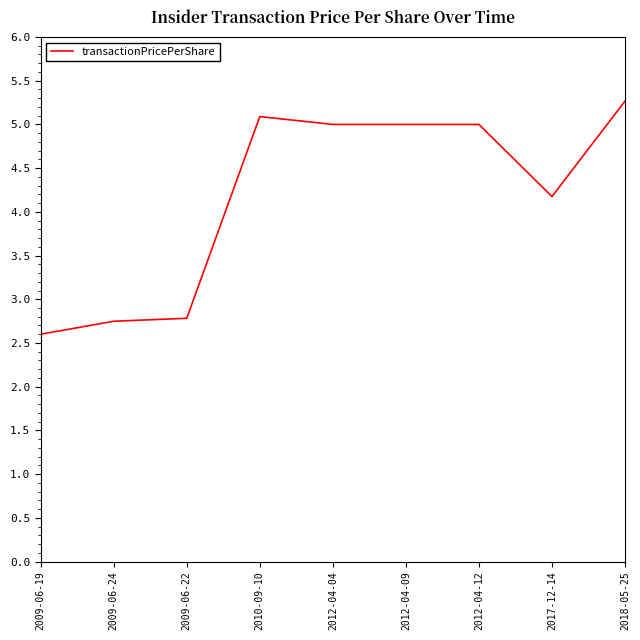

What value does the data have at 2018-05-25?

5.3